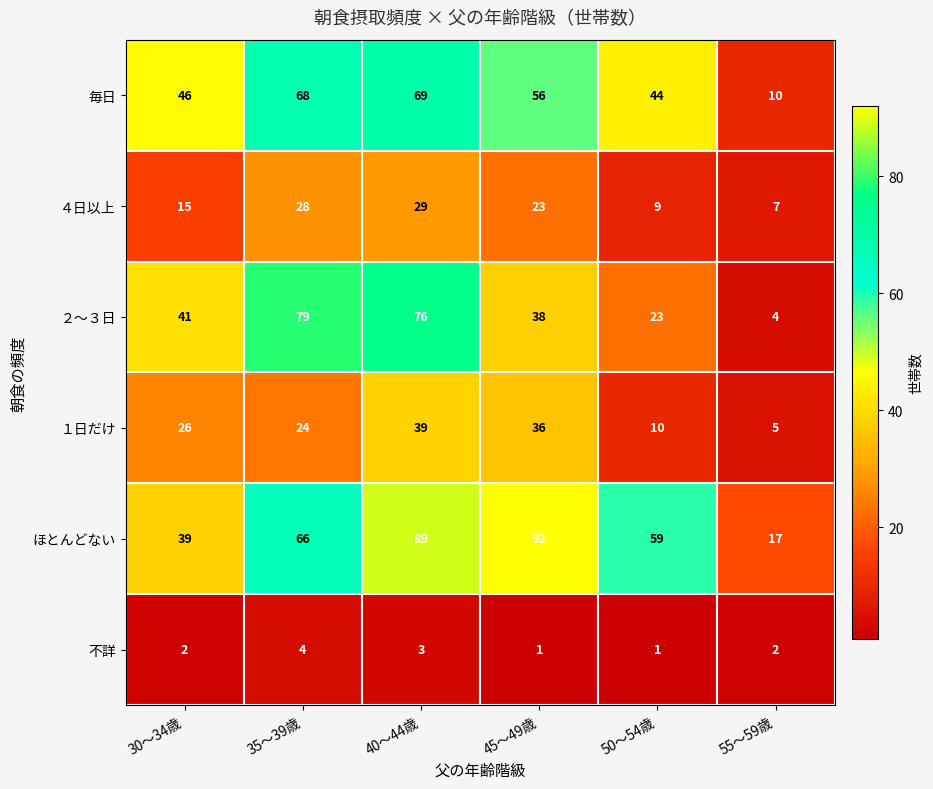

What is the spread (max minus min) of values at 55～59歳?

15